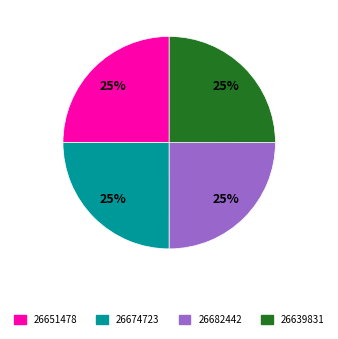

What is the ratio of the value at 26682442 to the value at 26674723?

1.0